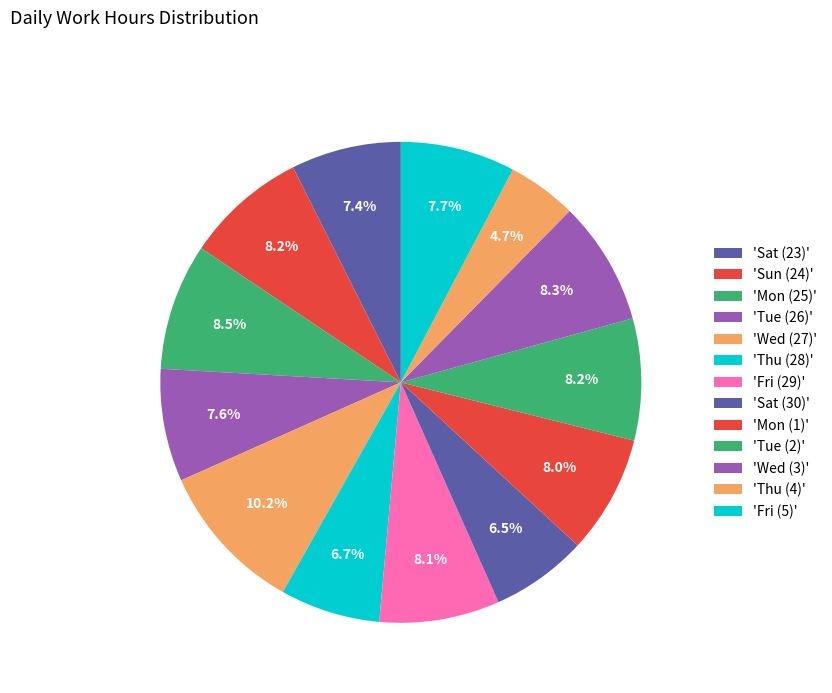

How many slices are in this pie chart?

13